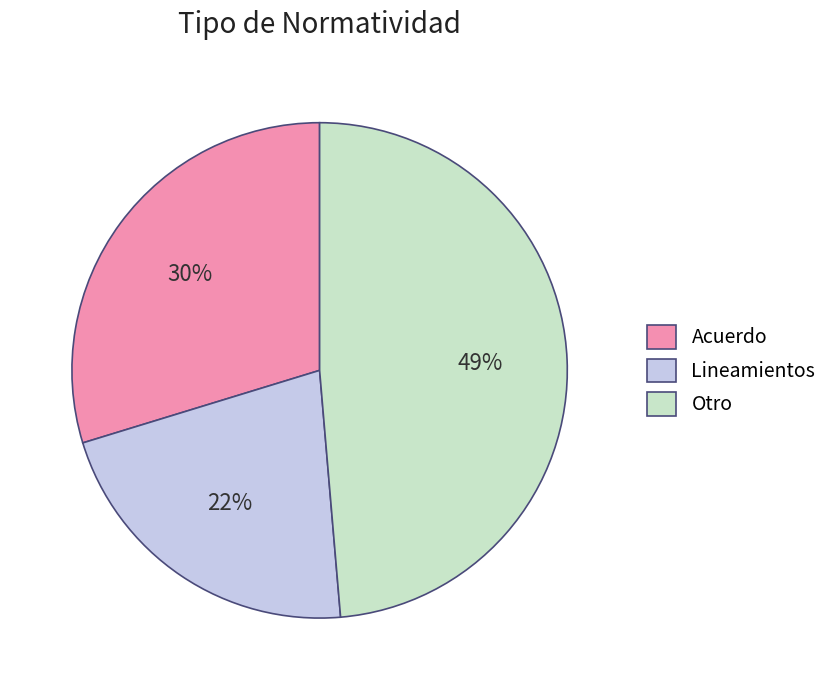

What is the largest slice in the pie chart?

Otro